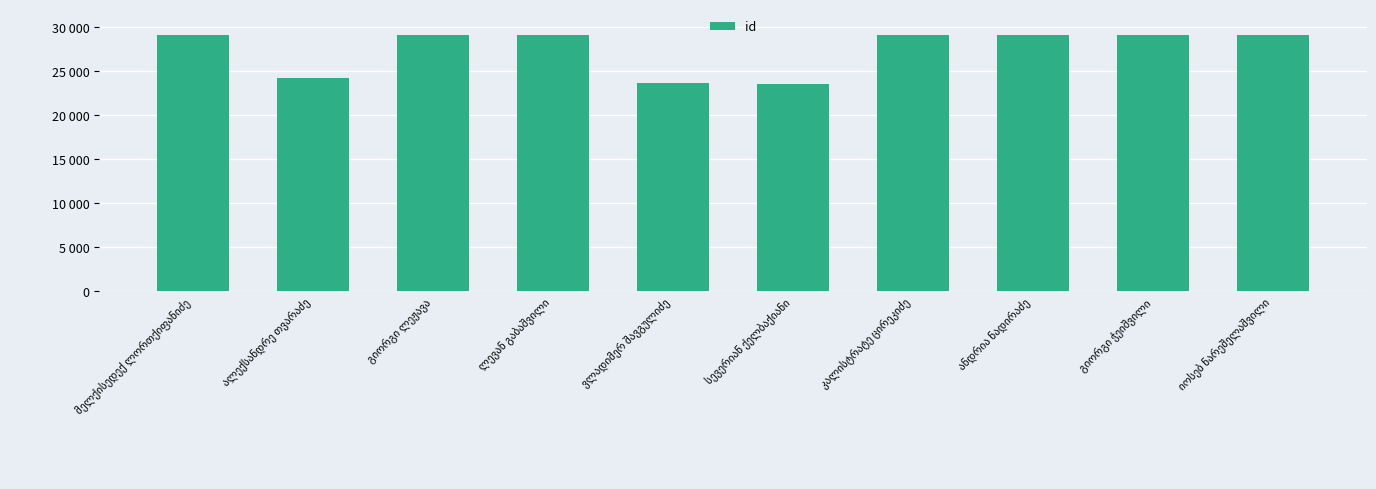

What is the change in value from გიორგი ლეჟავა to კალისტრატე ცირეკიძე?

-3